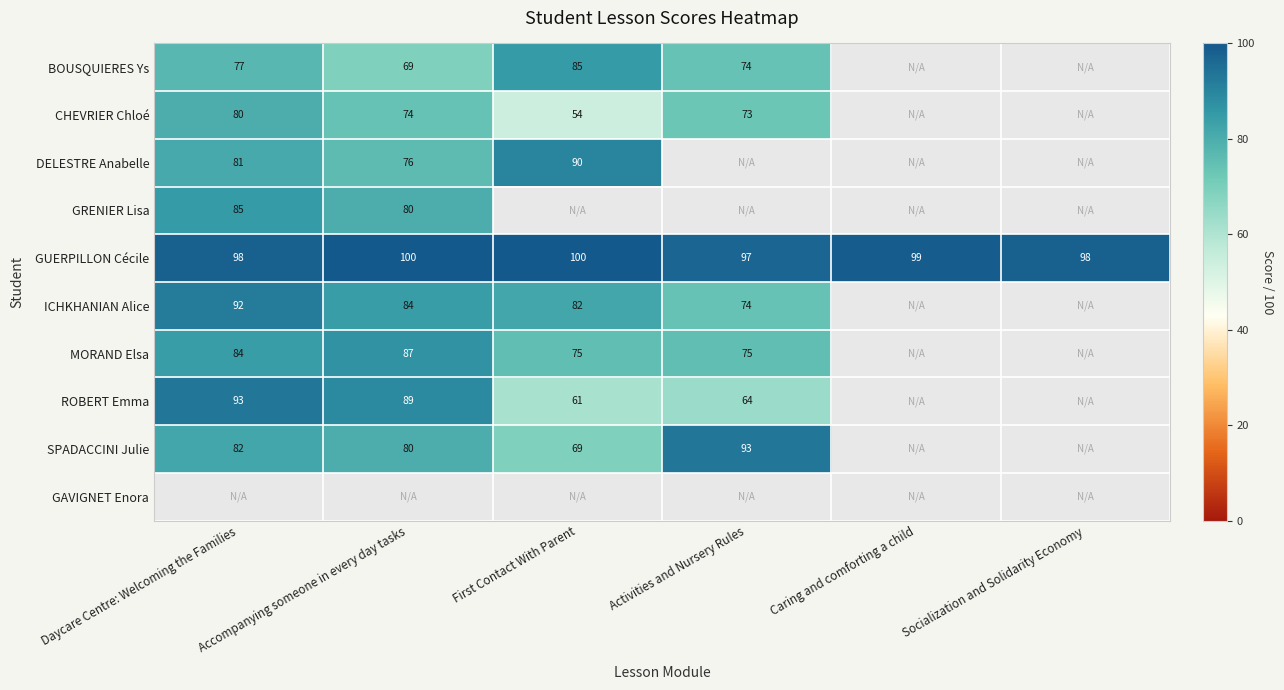

How many series are shown in this chart?

10